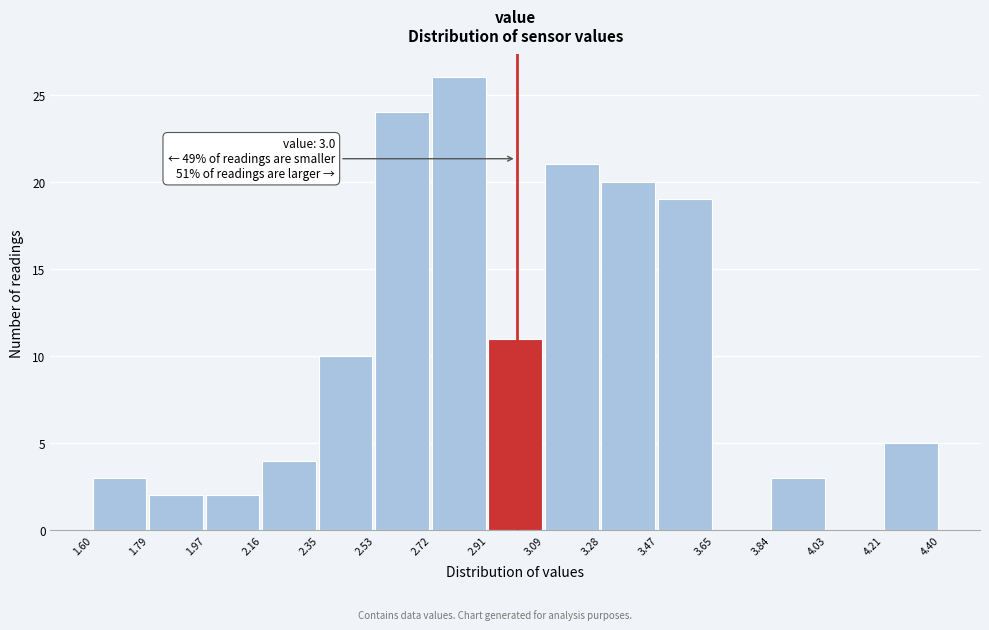

Which range on the x-axis has the tallest bar?

2.72 to 2.91